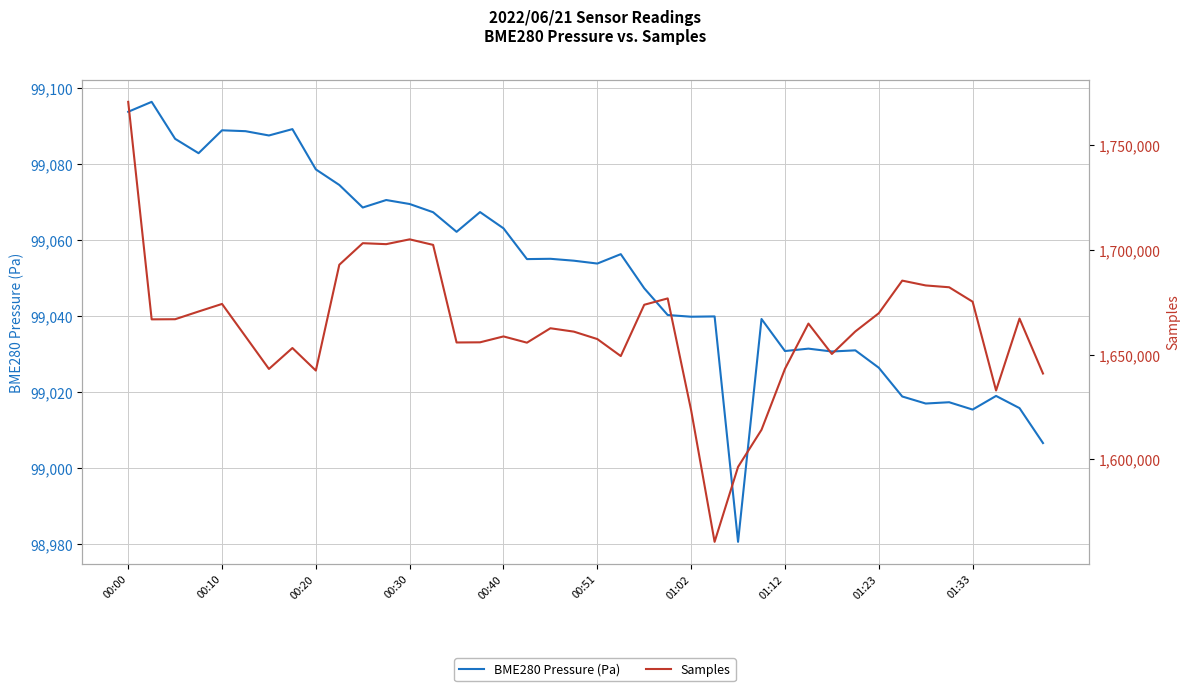

True or false: Samples has more than 0 interior local peaks.

True